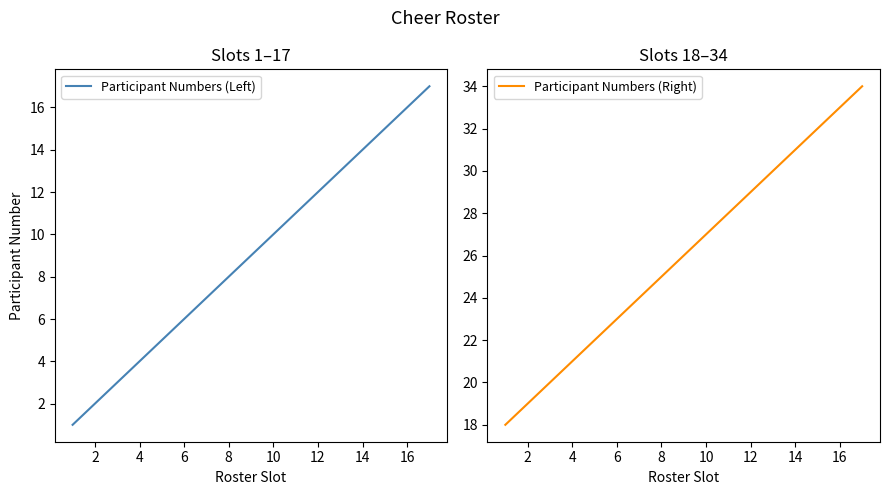

Which has a higher value, 12 or 10?

12